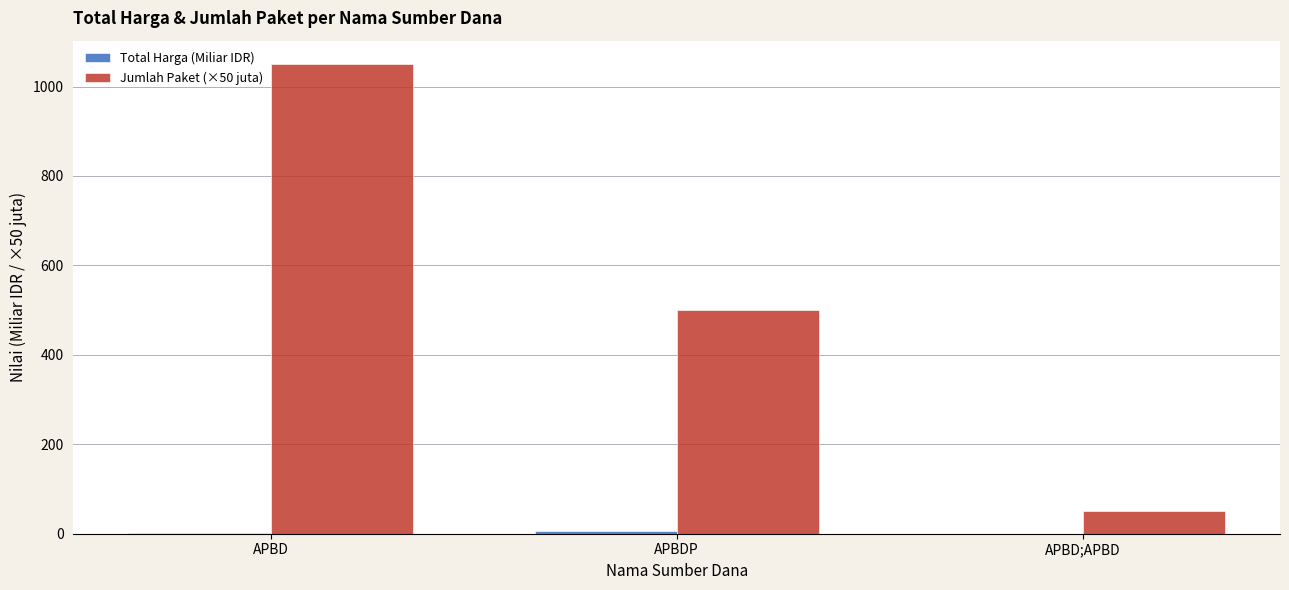

How many Jumlah Paket (×50 juta) values are between 50 and 1050?

3